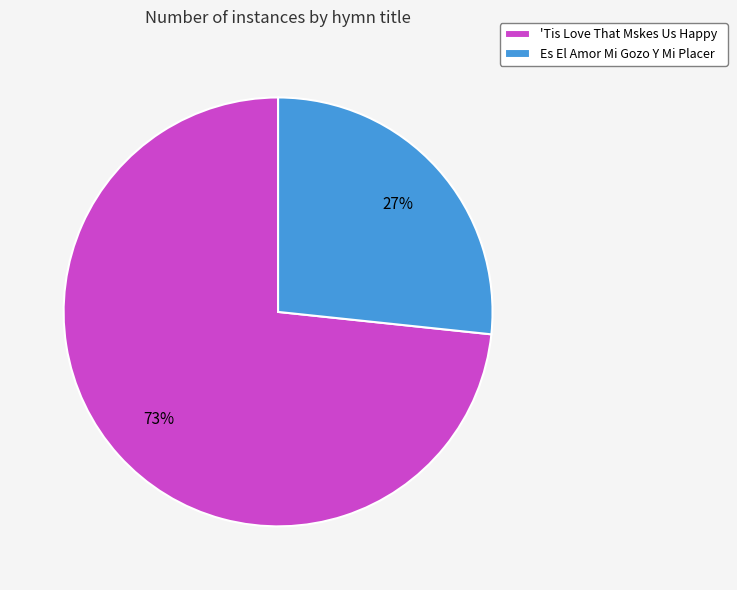

To the nearest percent, what percentage of the pie is 'Tis Love That Mskes Us Happy?

73%